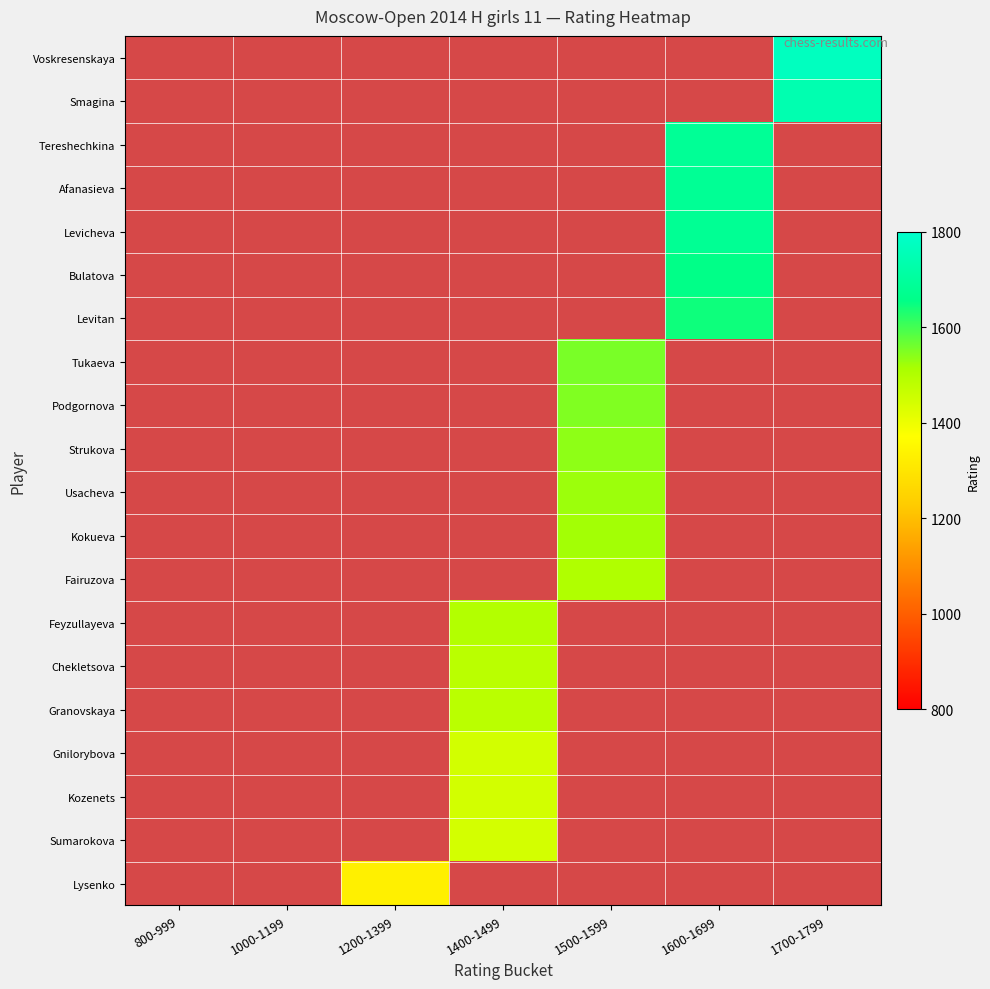

Which has a higher value, Feyzullayeva or Granovskaya?

Feyzullayeva